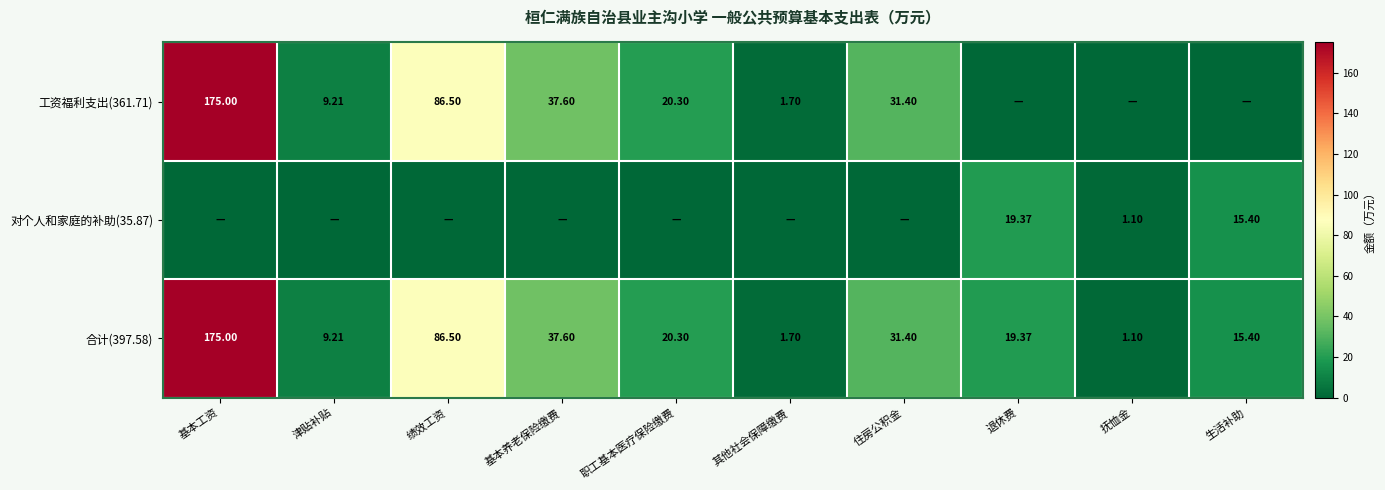

How many values in the 合计(397.58) series exceed 20?

5